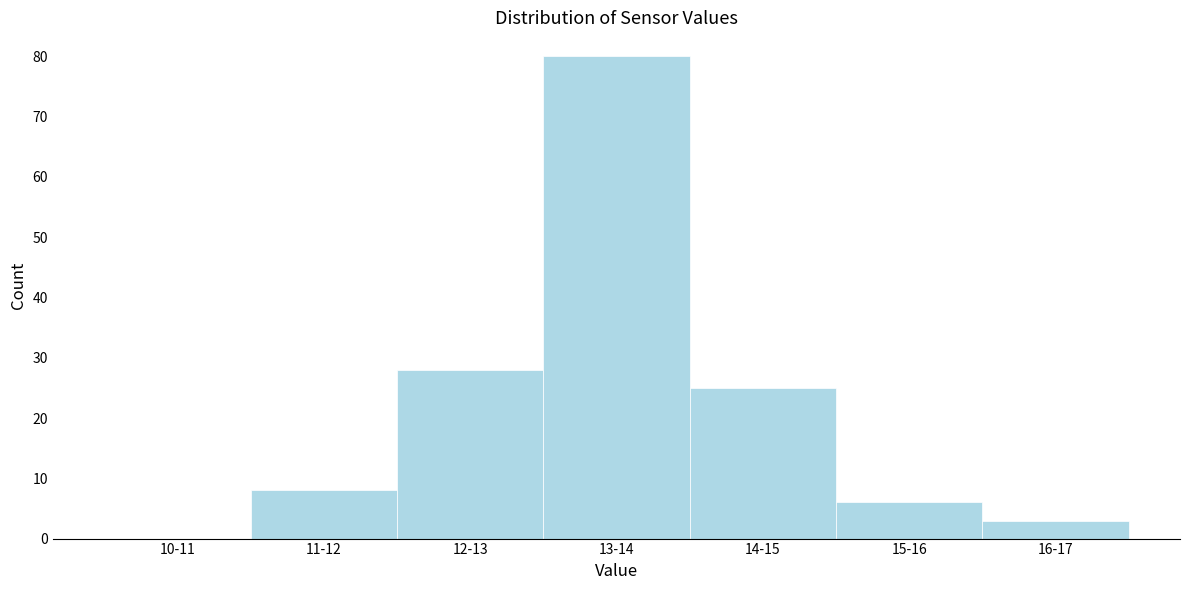

Reading left to right, transcribe all the data shown in this chart.

10-11=0	11-12=8	12-13=28	13-14=80	14-15=25	15-16=6	16-17=3